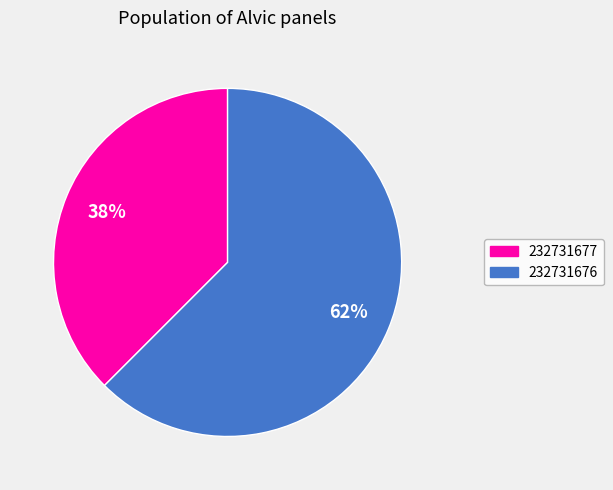

Do 232731677 and 232731676 together represent more than half of the pie?

Yes